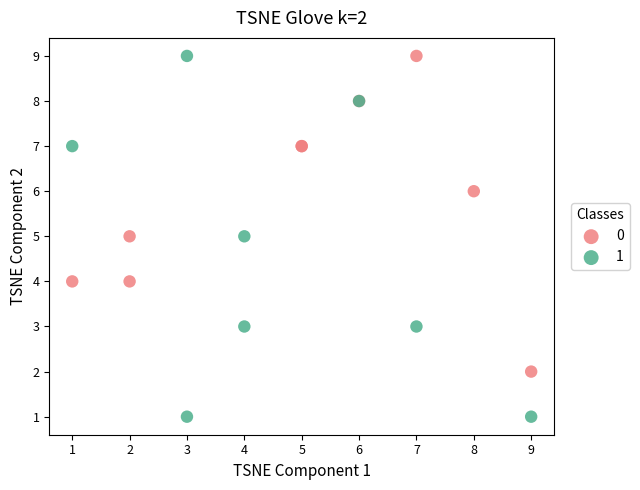

Which series has the largest Y range (max minus min)?

1